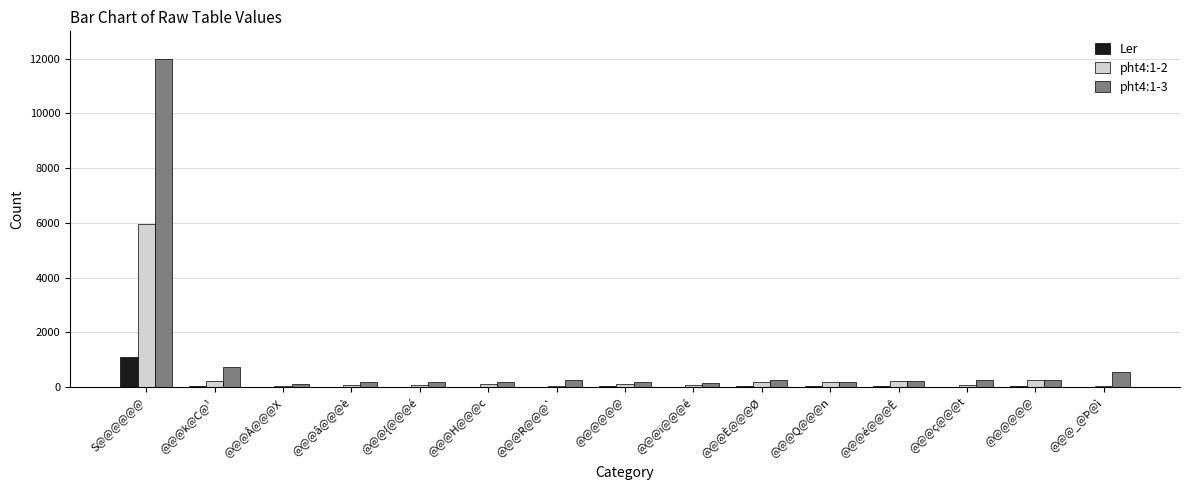

Are the bars grouped side by side (vs. stacked)?

Yes